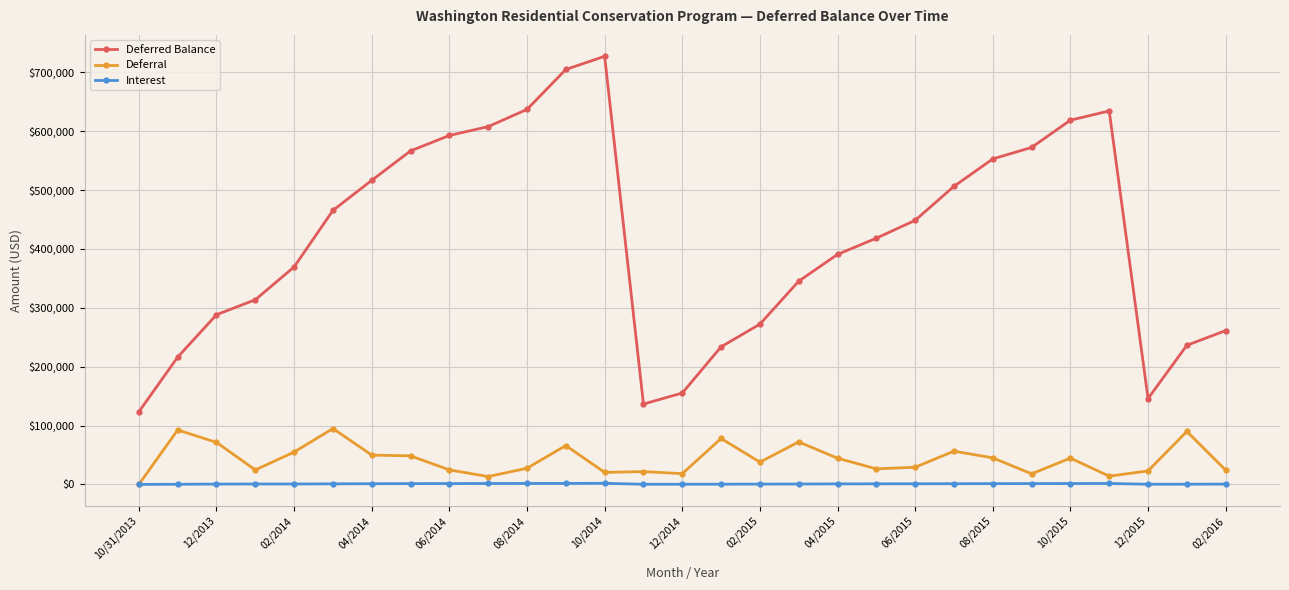

Which series has the widest spread of values?

Deferred Balance